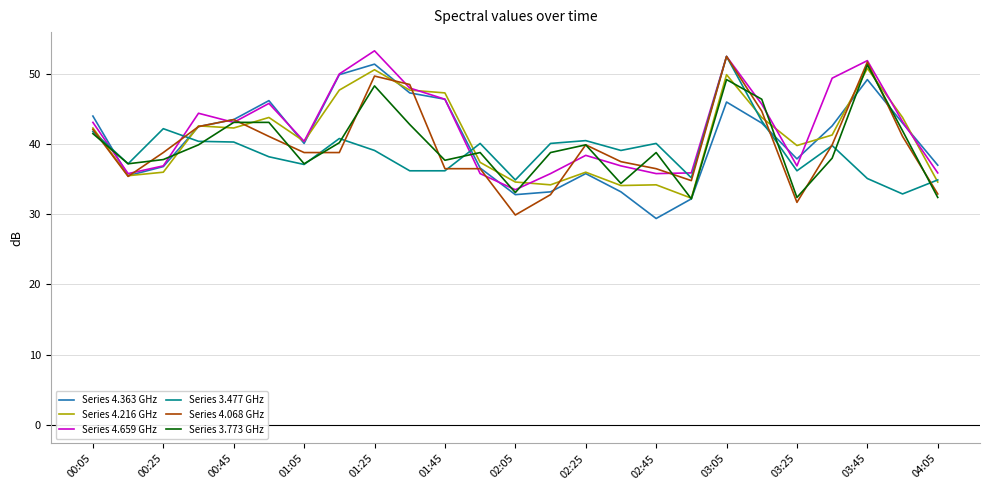

Does the chart display data point markers on the line(s)?

No